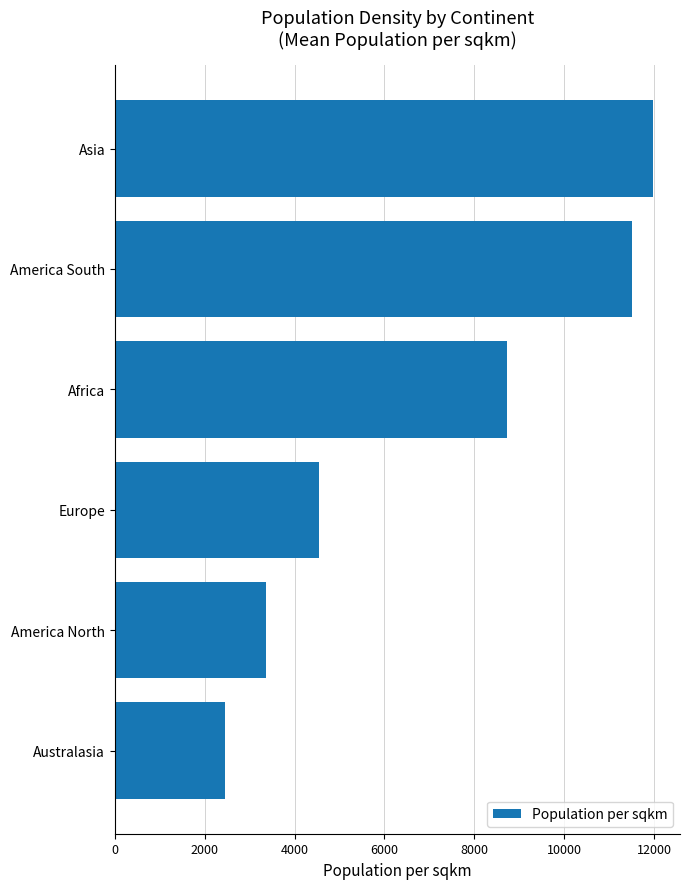

Reading top to bottom, list all the values displayed in this chart.

11981.2	11512.1	8722.0	4548.3	3371.5	2444.7